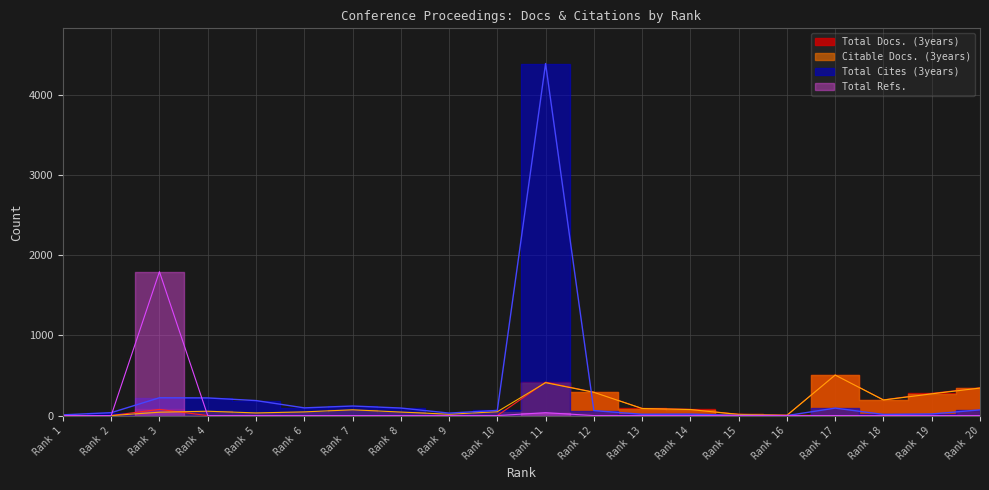

How many times do Total Refs. and Total Cites (3years) cross each other?

2